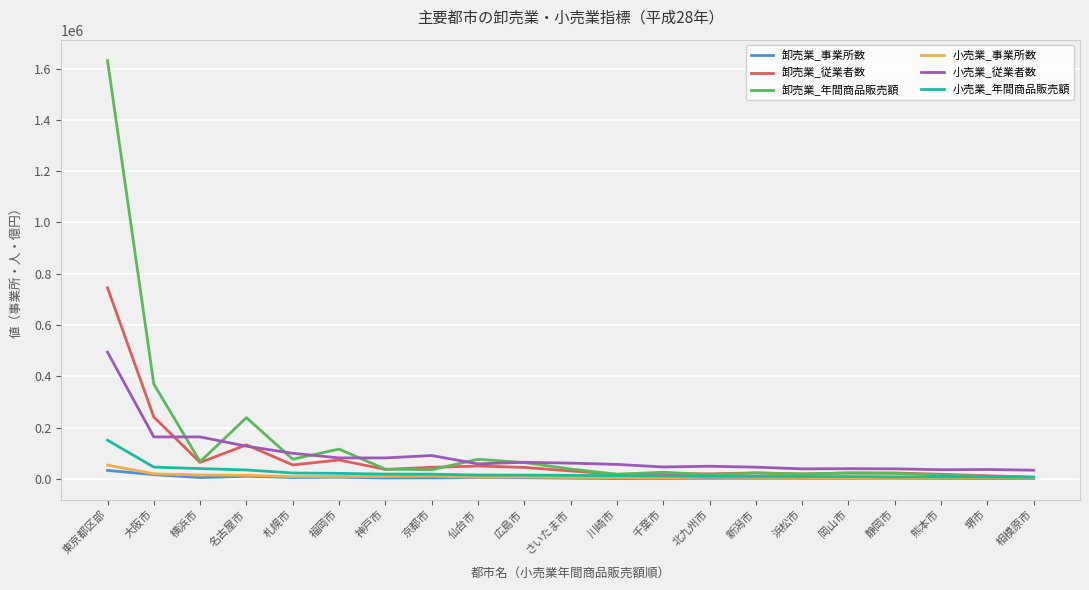

What is the highest value of the 小売業_年間商品販売額 series?

150767